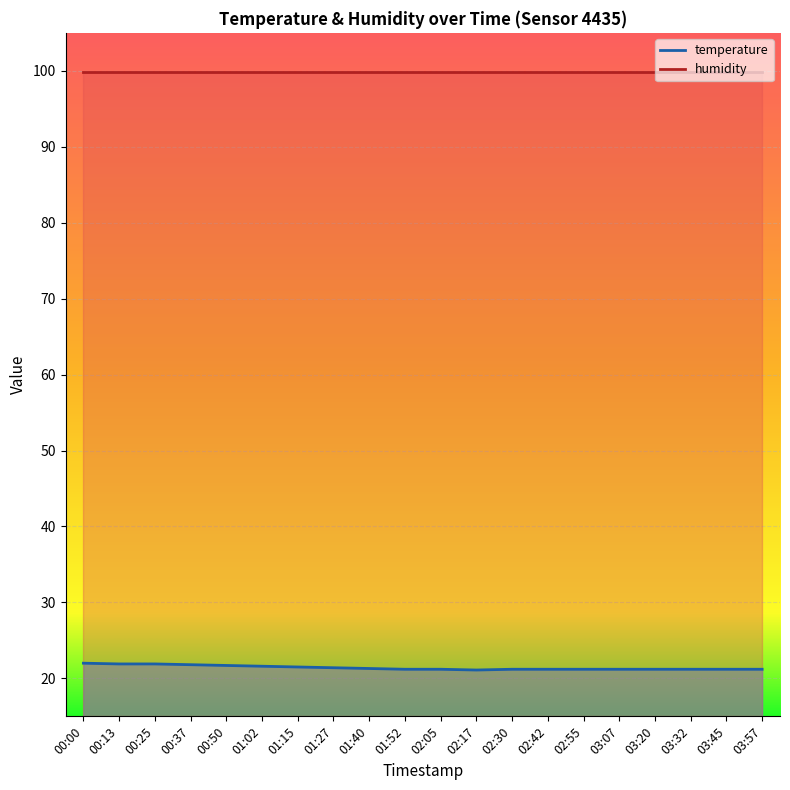

The chart shows a value of 29.8 at 02:17. True or false?

False